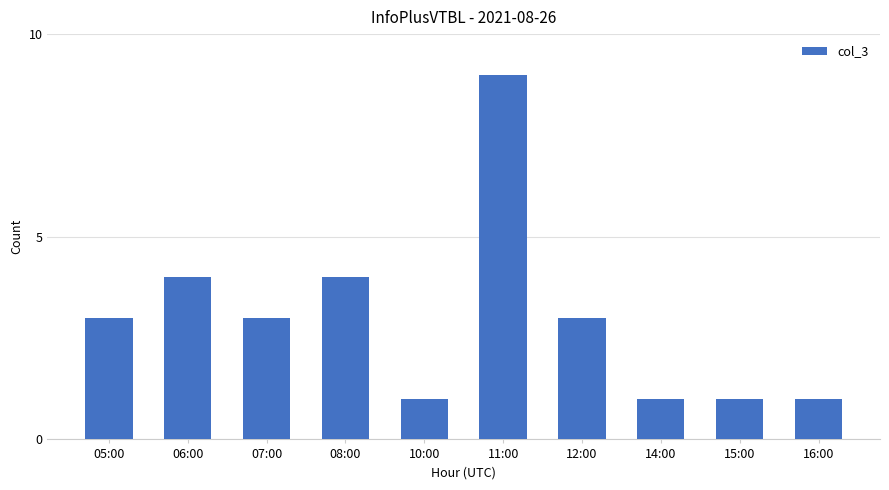

What is the greatest value displayed?

9